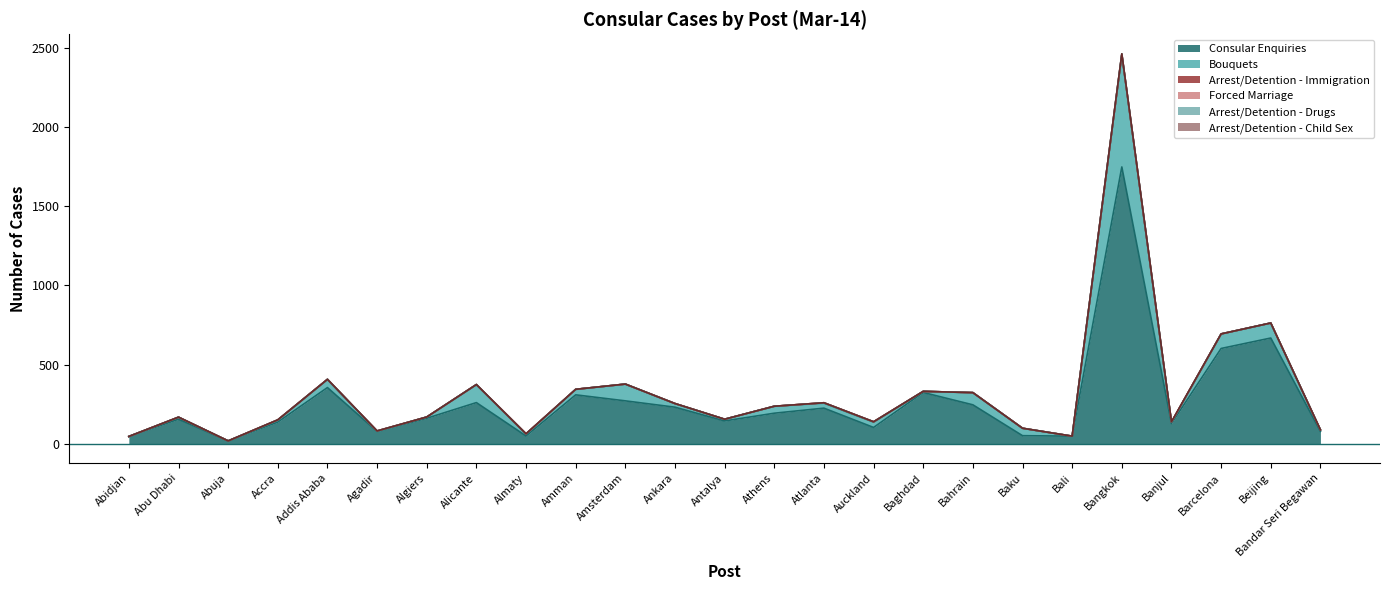

Does the chart have visible grid lines?

No